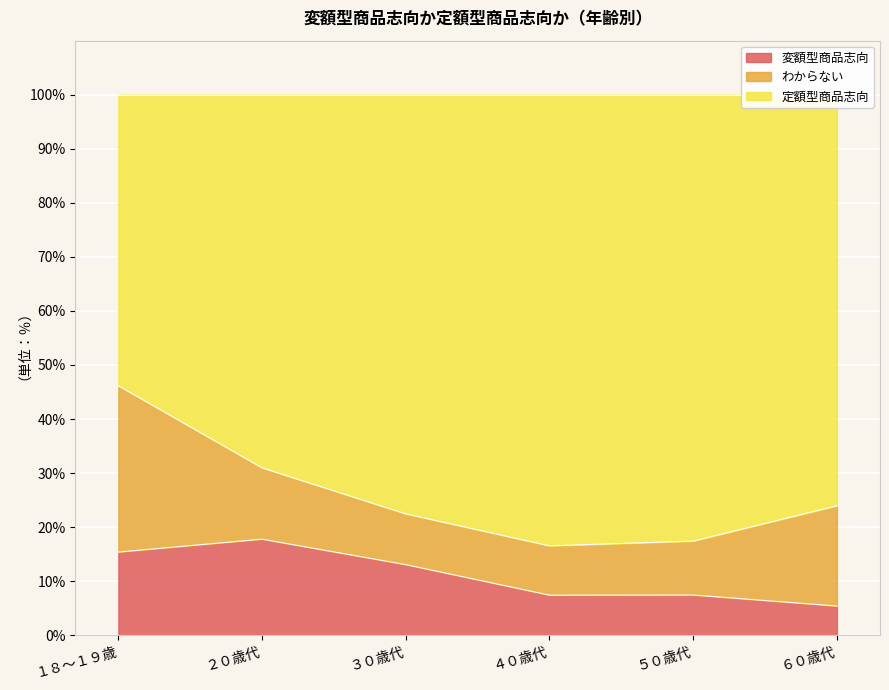

True or false: 定額型商品志向 and 変額型商品志向 intersect in this chart.

False